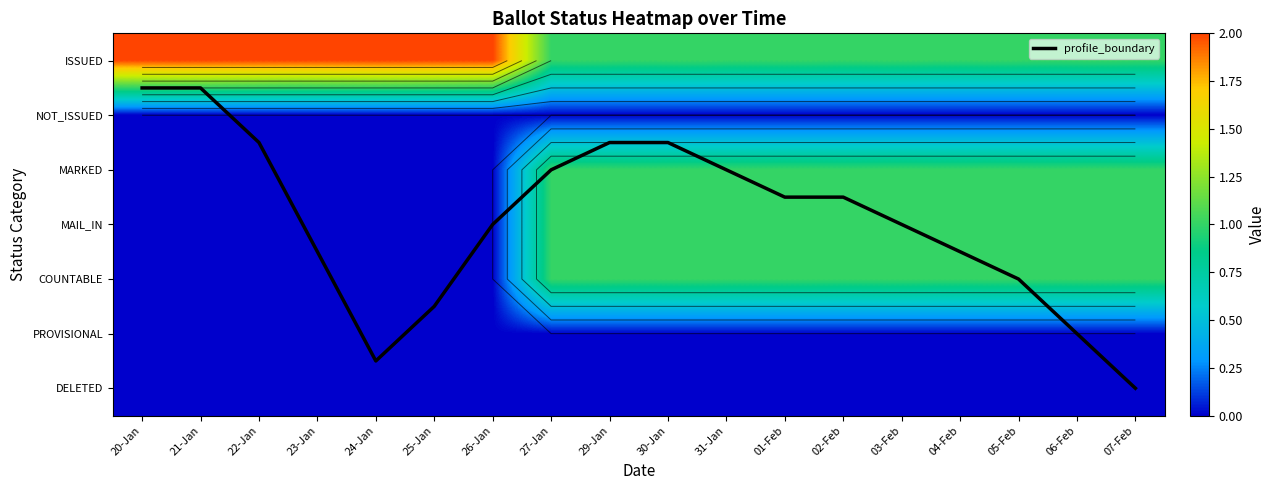

What is the greatest value displayed?

6.0